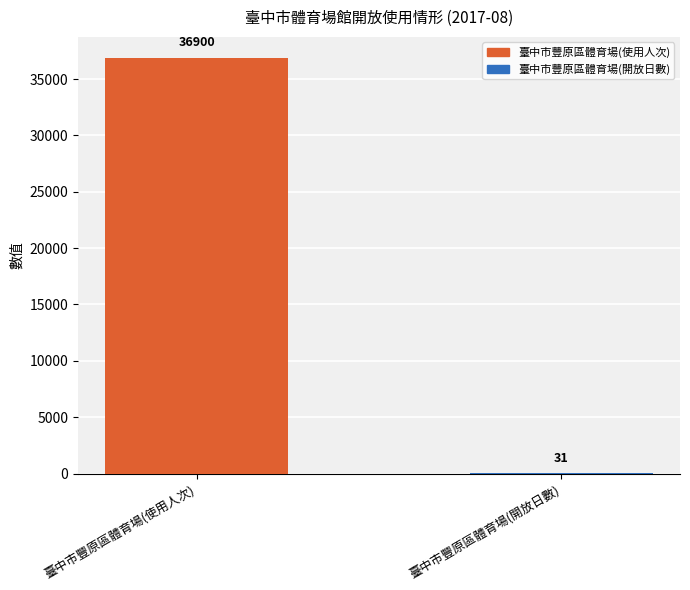

Reading left to right, extract all data points from this chart.

臺中市豐原區體育場(使用人次)=36900	臺中市豐原區體育場(開放日數)=31